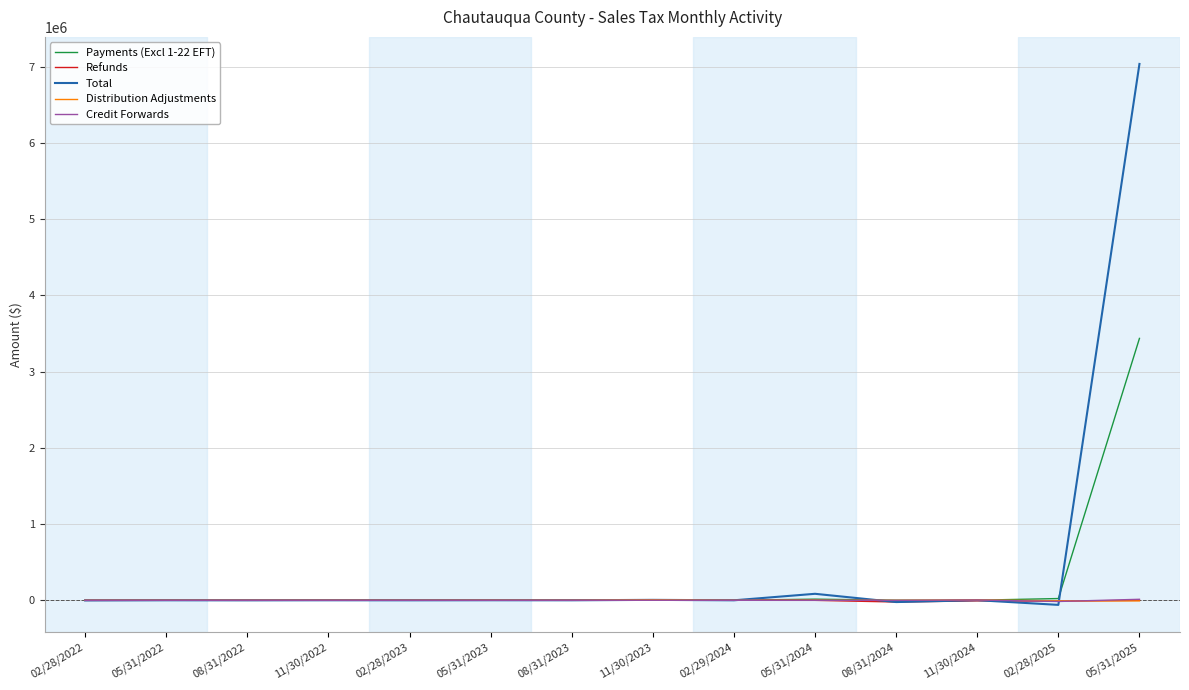

What position from the left is 11/30/2024?

12